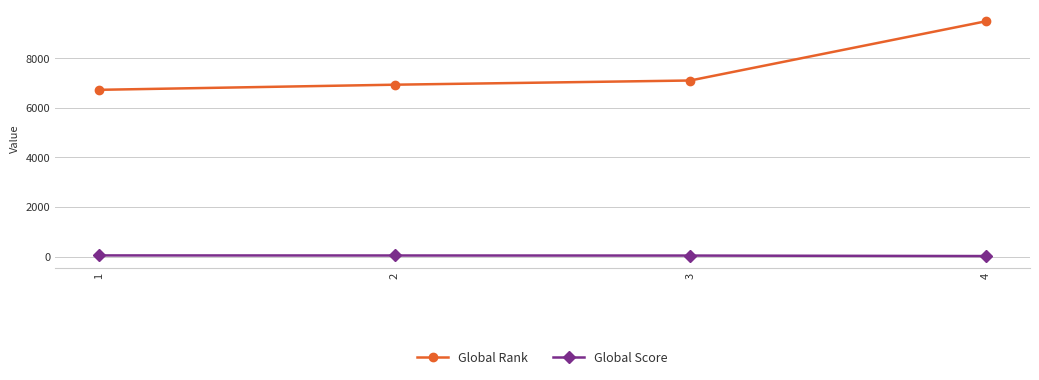

At how many categories does at least one series exceed 8841?

1